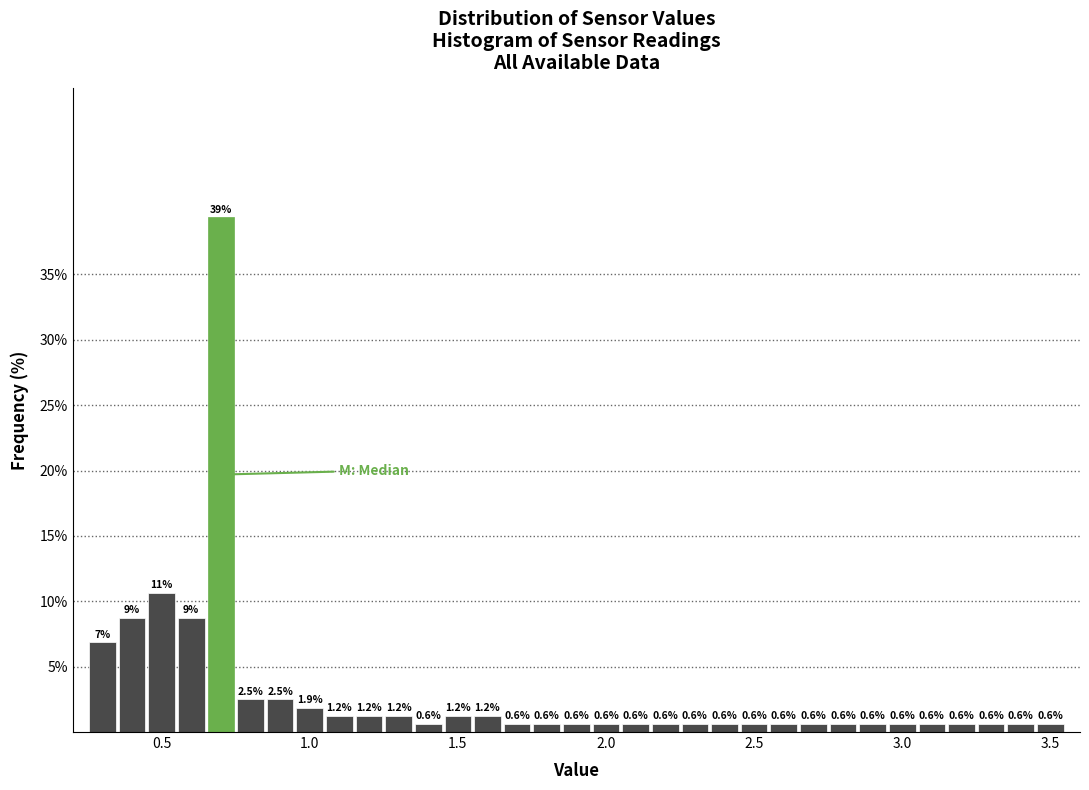

Read against the x-axis, roughly where is the centre of the tallest bar?

0.70